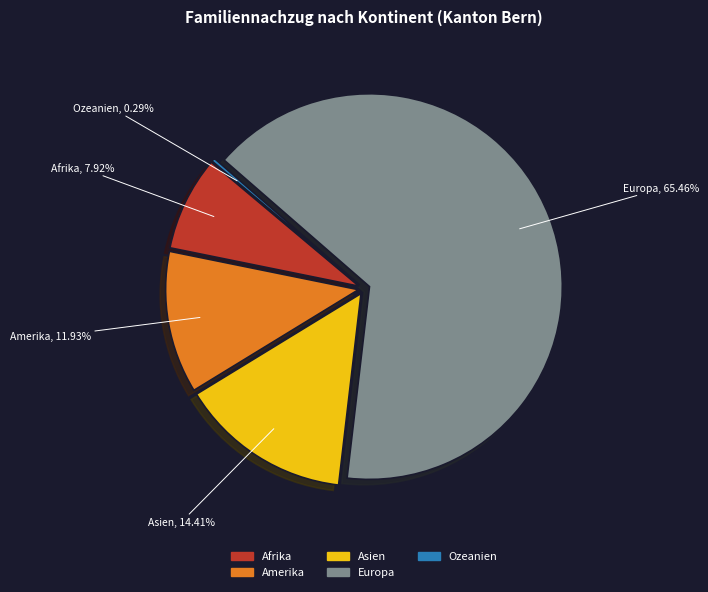

True or false: Europa accounts for 77% of the total.

False